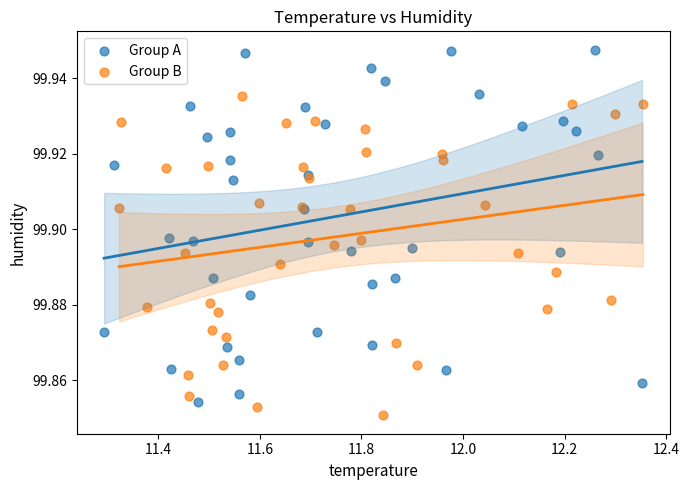

Which series has the largest Y range (max minus min)?

Group A